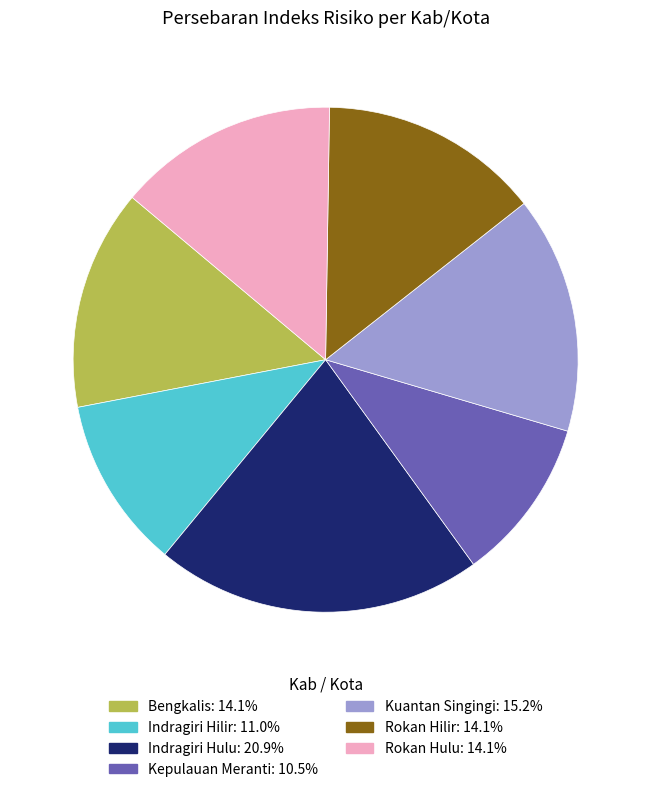

Between Rokan Hilir and Kuantan Singingi, which is larger?

Kuantan Singingi